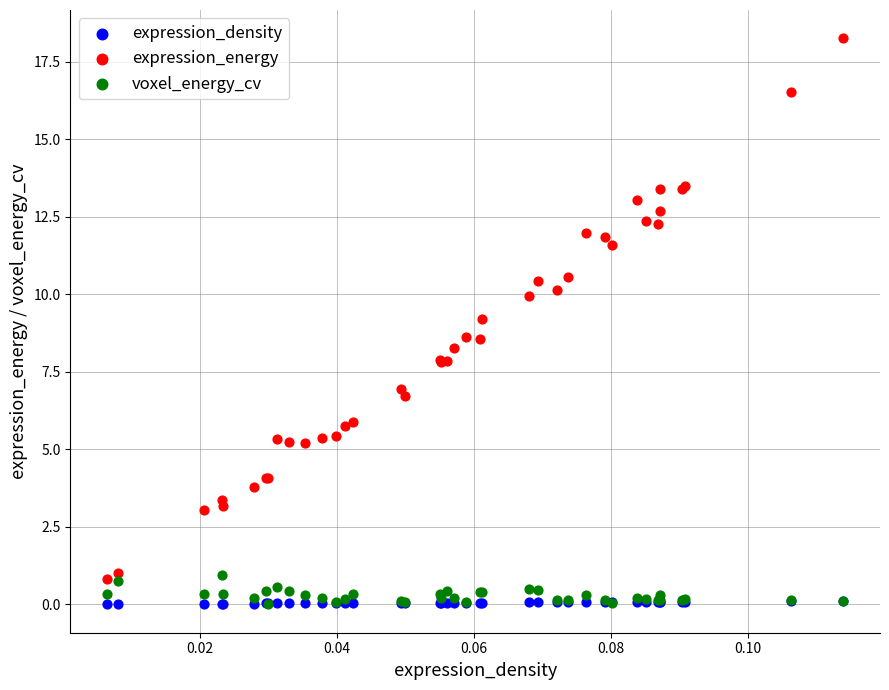

What are all the series names shown in the legend?

expression_density, expression_energy, voxel_energy_cv